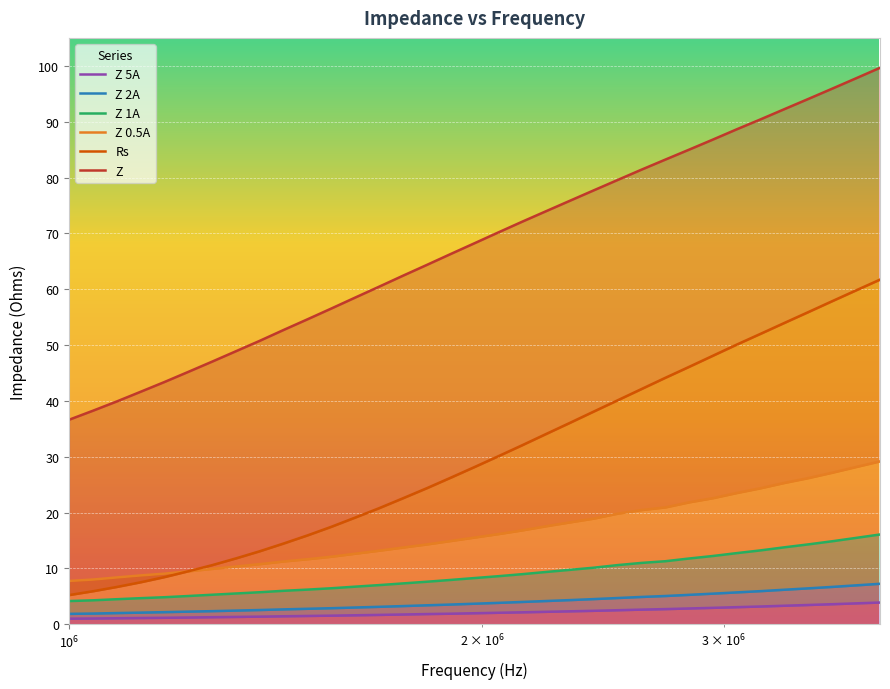

How many data points in Z 1A are less than 8?

17